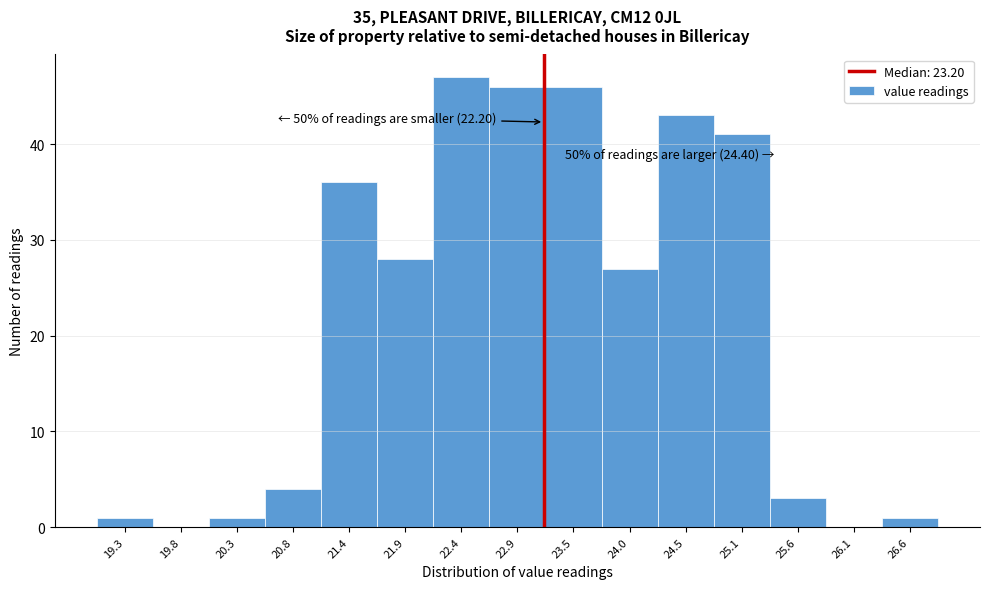

Which range on the x-axis has the tallest bar?

22.2 to 22.7